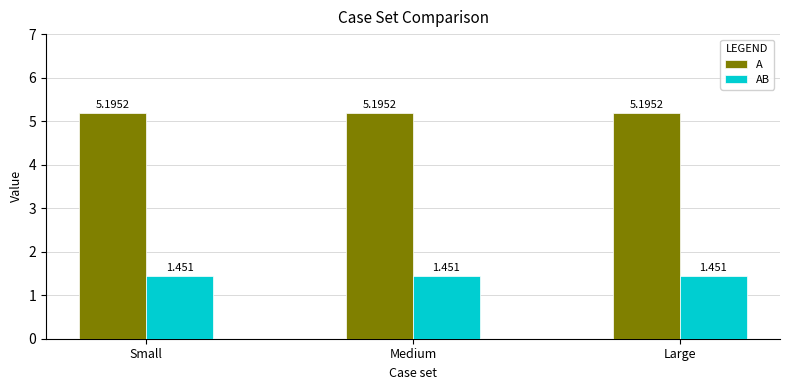

Does the chart contain stacked bars?

No